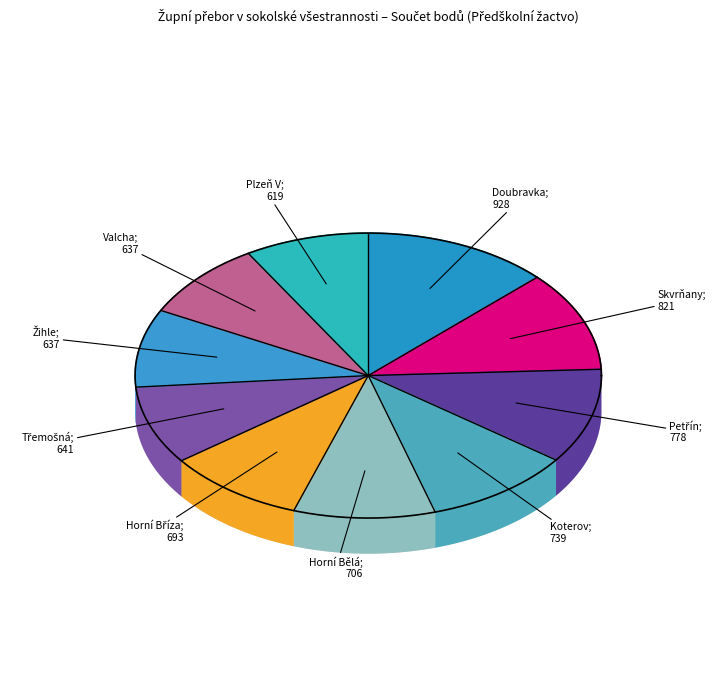

What is the total percentage of Petřín and Valcha?

19.7%